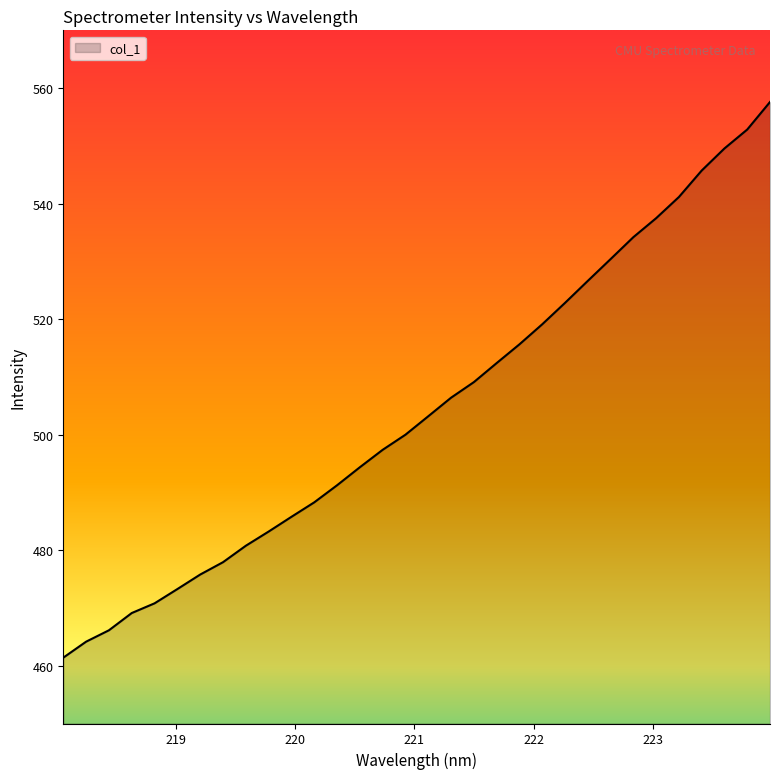

What is the difference between the maximum and minimum values?

96.2